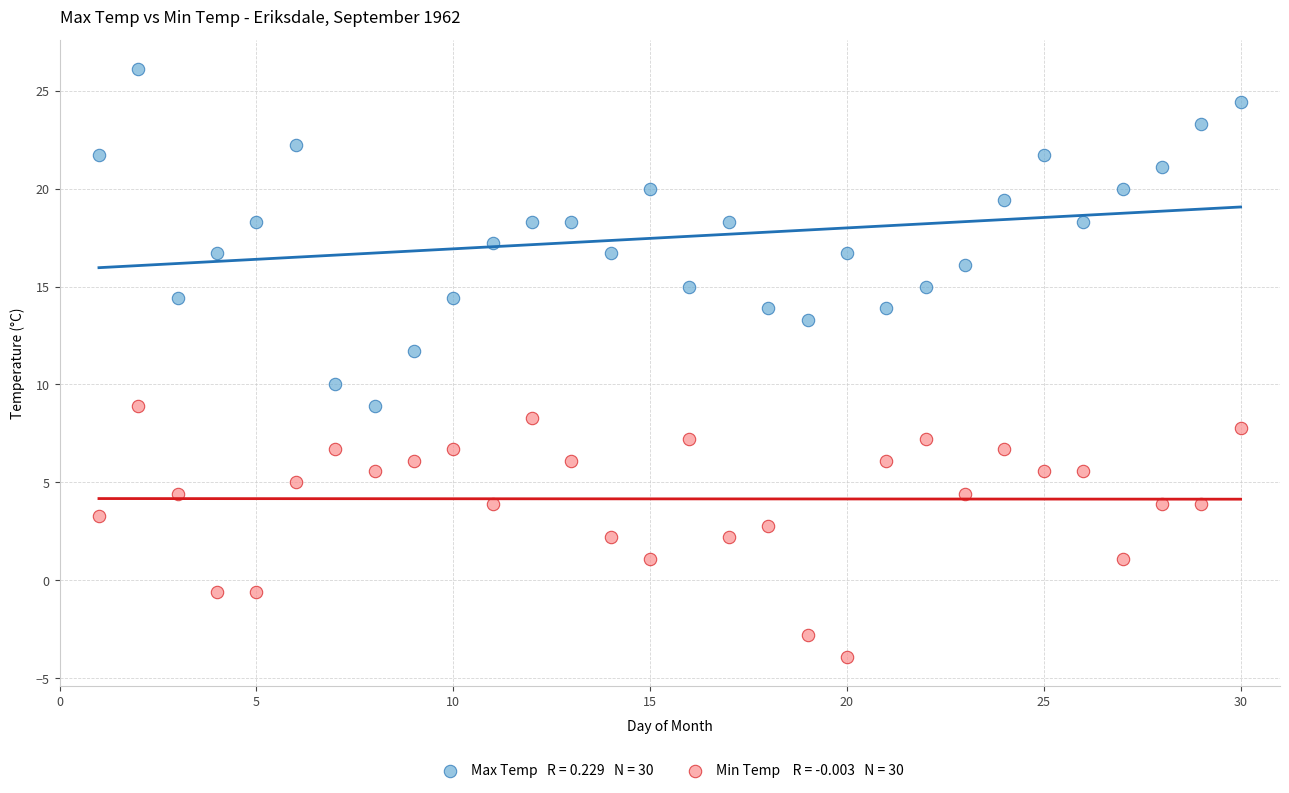

Across all data points, what is the range of X values (max minus min)?

29.0